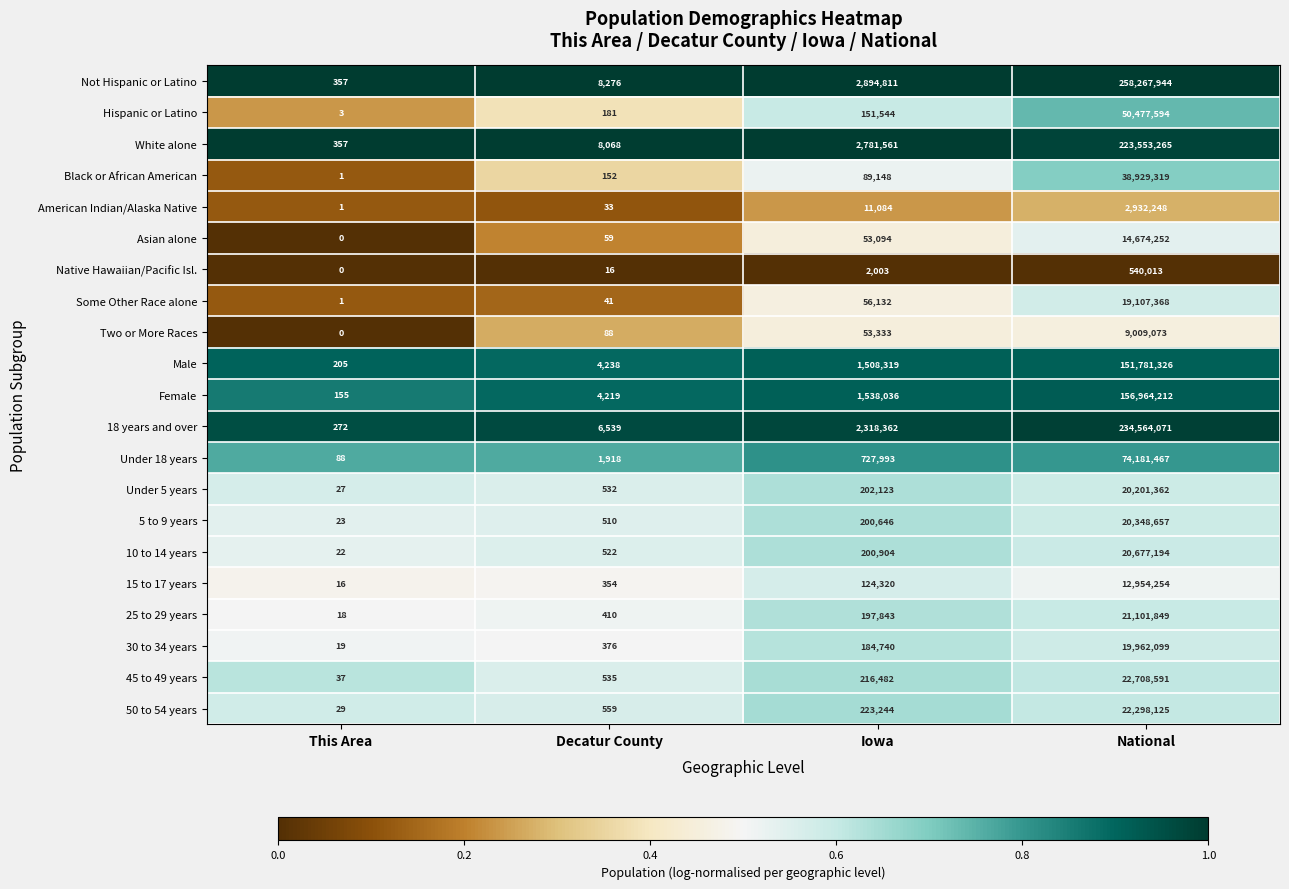

Which category has the lowest value across all series?

This Area